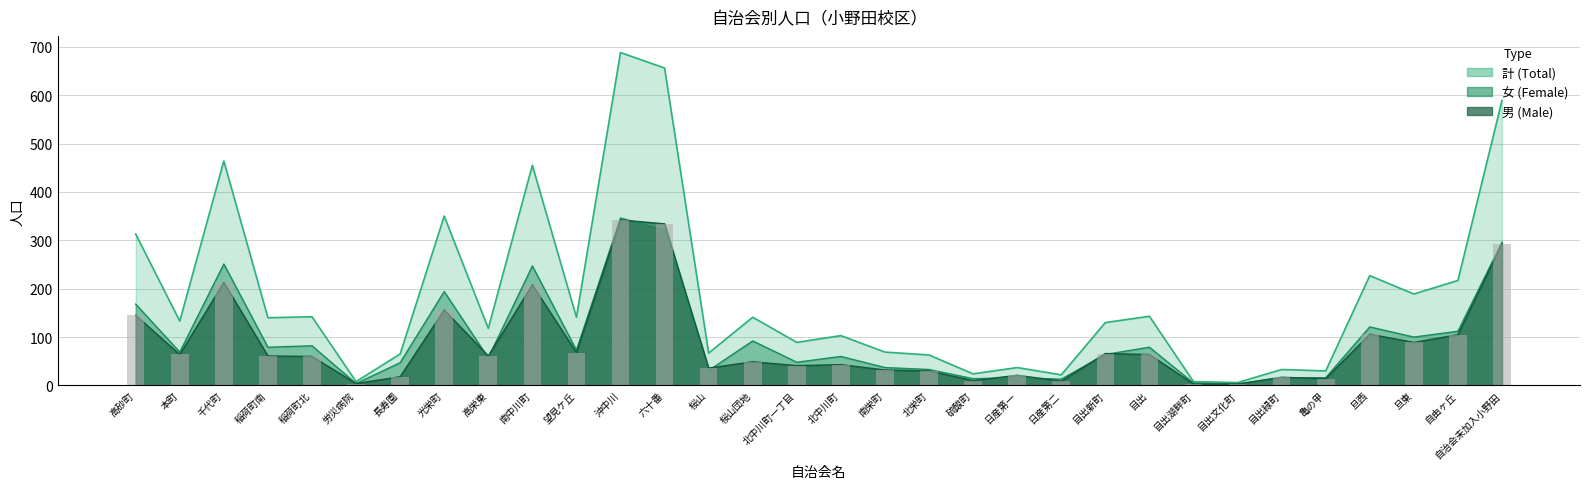

How many data points in 計 are above 133?

15